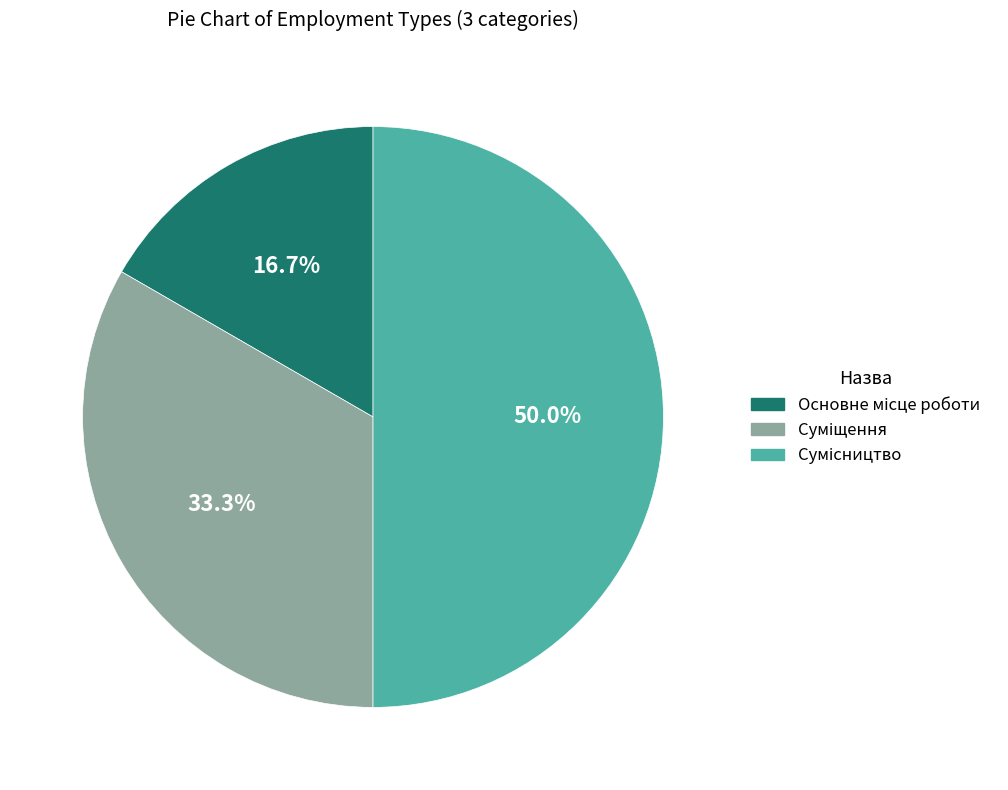

What is the smallest slice in the pie chart?

Основне місце роботи